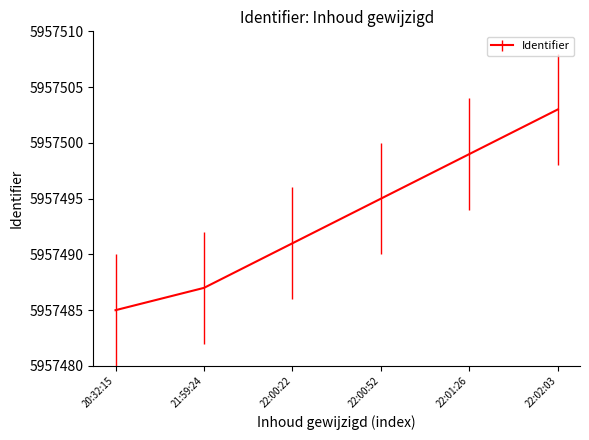

What is the approximate value at 22:01:26?

5957499